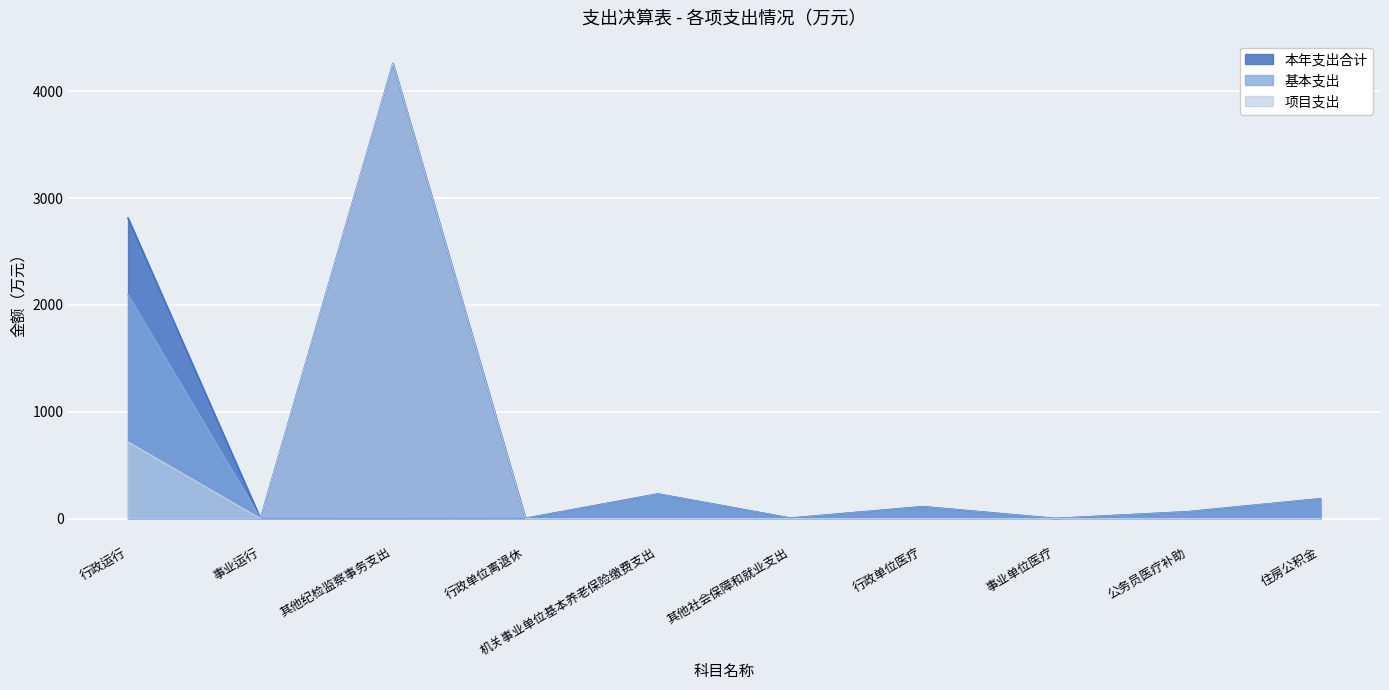

Which has a higher value, 公务员医疗补助 or 事业单位医疗?

公务员医疗补助